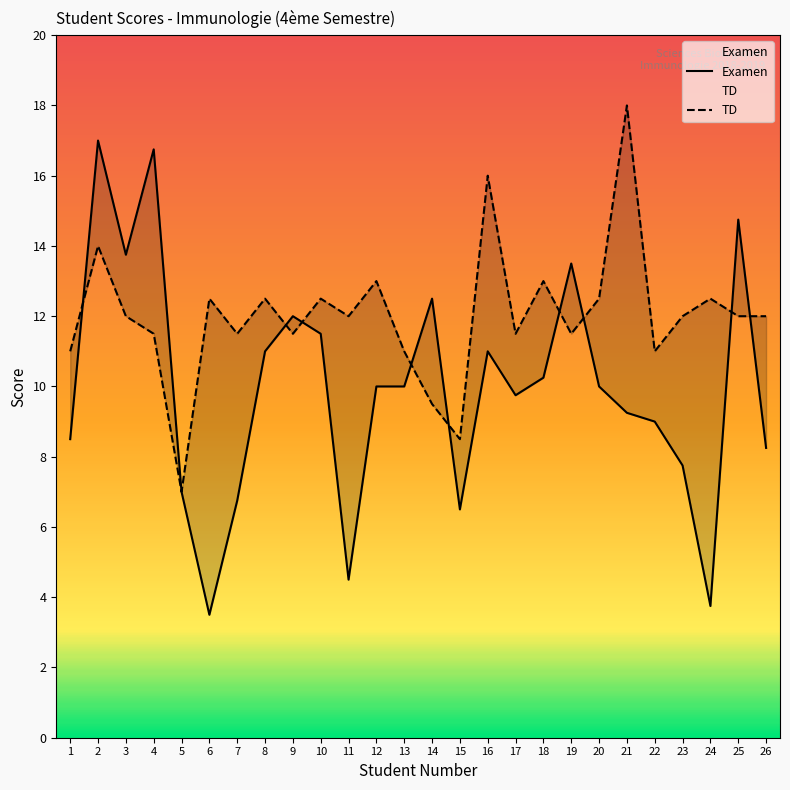

Which series ends up on top after the final intersection of Examen and TD?

TD